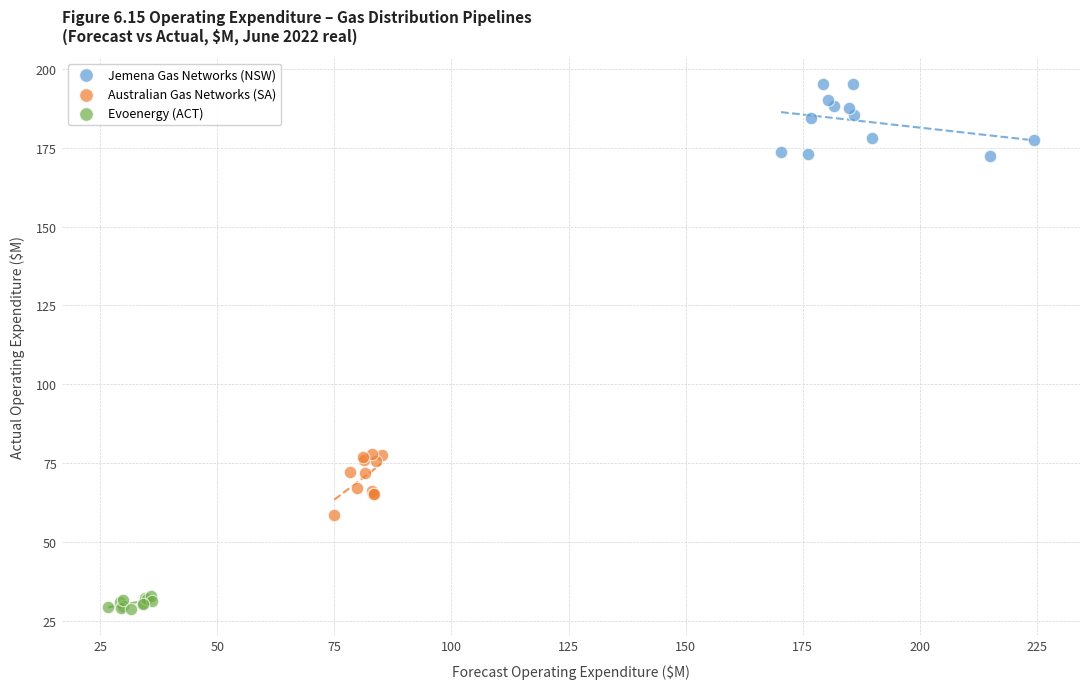

Which series reaches the minimum Y coordinate?

Evoenergy (ACT)